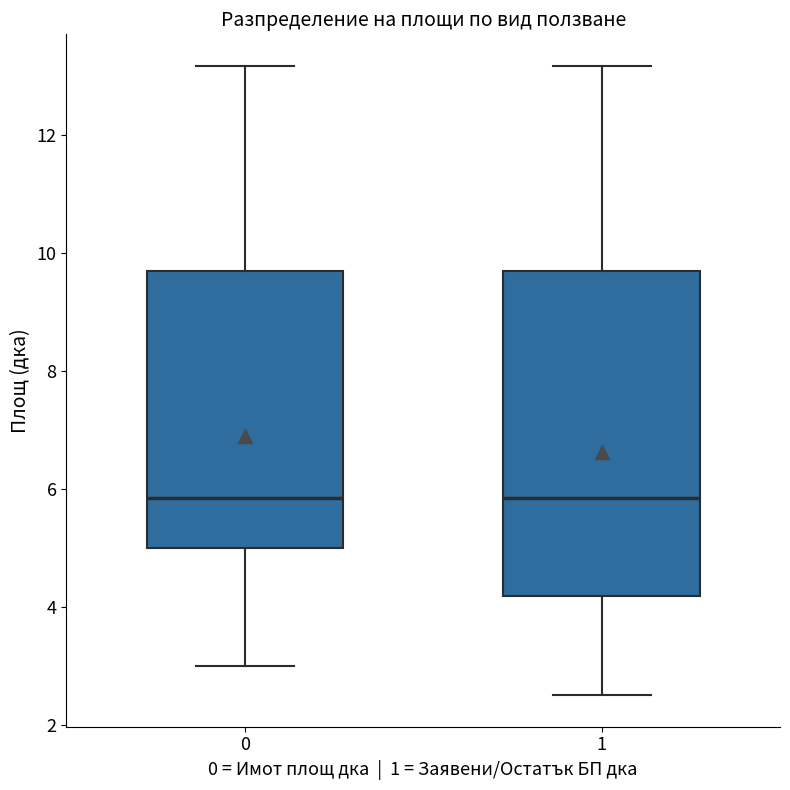

Reading left to right, read every box against the y-axis: the position of its median line, the range the box covers, and the ends of its whiskers. The values are not printed on the chart, so give them approximately, as read against the axis.

0: median 5.8, box 5.0 to 9.8, whiskers 3.0 to 13.2
1: median 5.8, box 4.2 to 9.6, whiskers 2.6 to 13.2